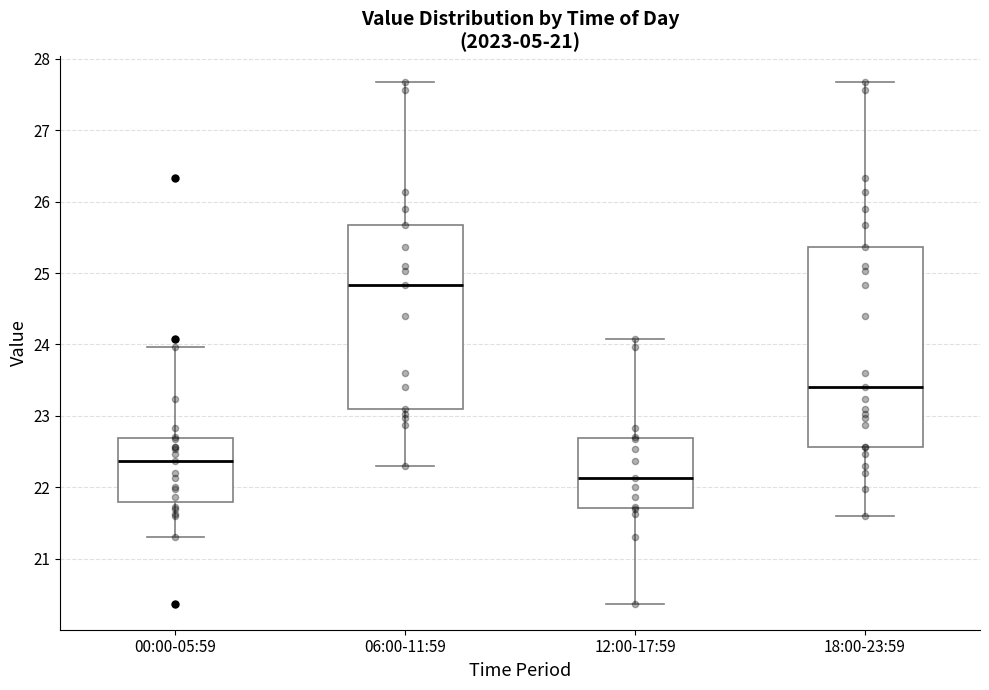

Which box has the highest median line?

06:00-11:59